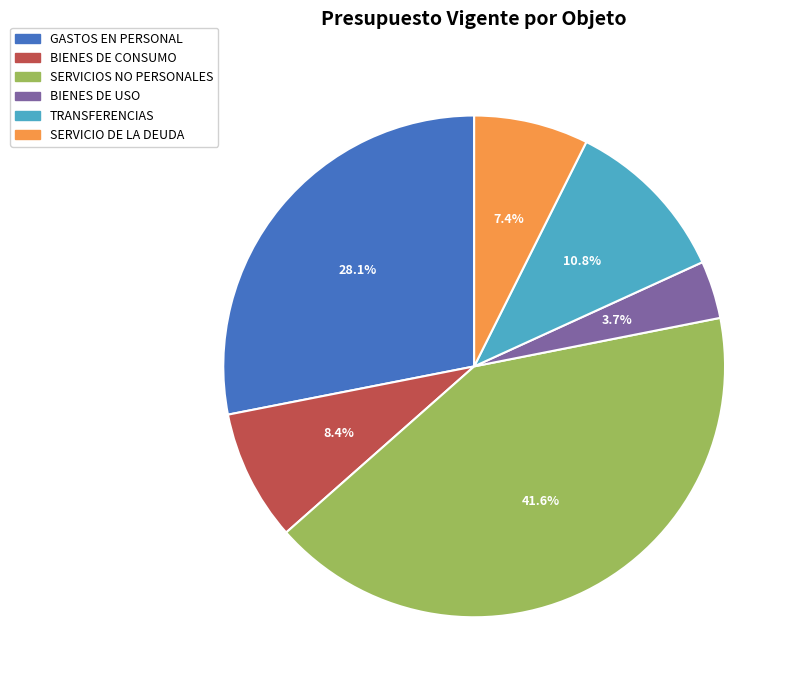

Which slice is the smallest?

BIENES DE USO